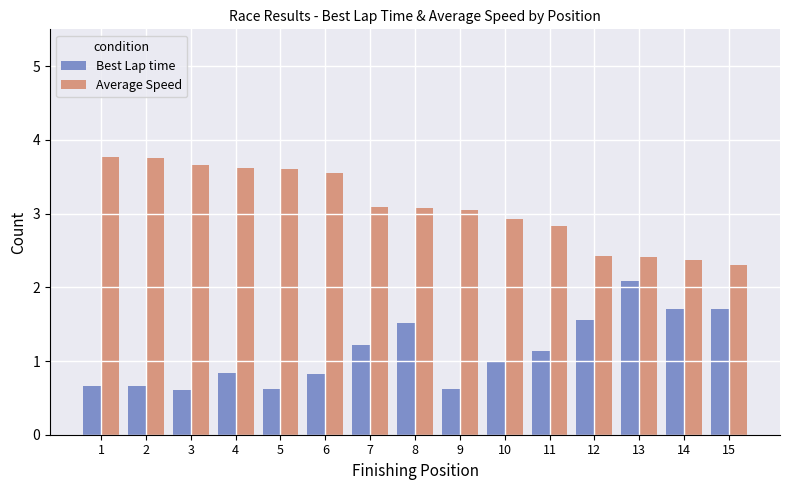

Reading left to right, transcribe all the data shown in this chart.

Best Lap time: 0.7	0.7	0.6	0.8	0.6	0.8	1.2	1.5	0.6	1.0	1.1	1.6	2.1	1.7	1.7
Average Speed: 3.8	3.8	3.7	3.6	3.6	3.5	3.1	3.1	3.0	2.9	2.8	2.4	2.4	2.4	2.3